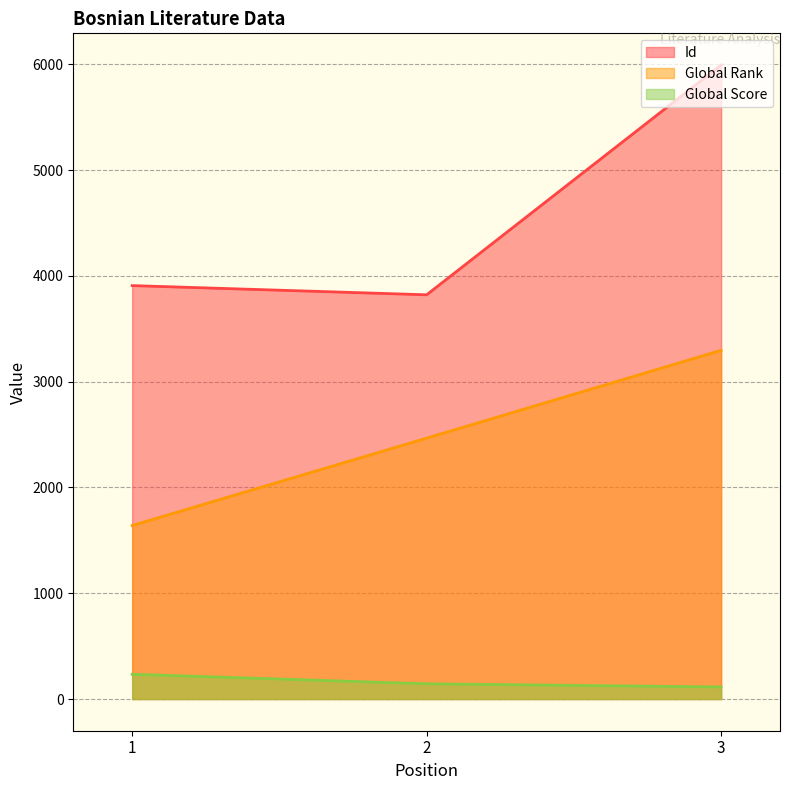

At which category is the sum across all series the highest?

3